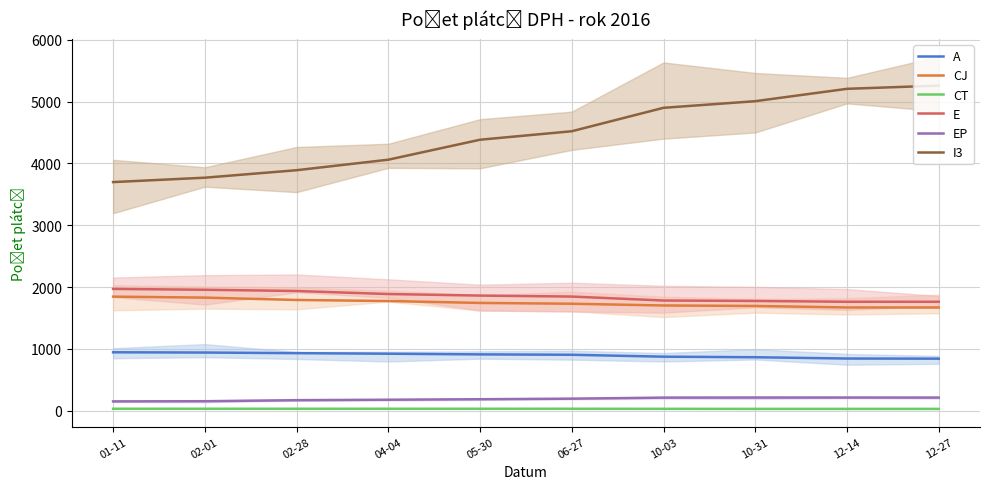

Which has a higher value, 05-30 or 04-04?

04-04